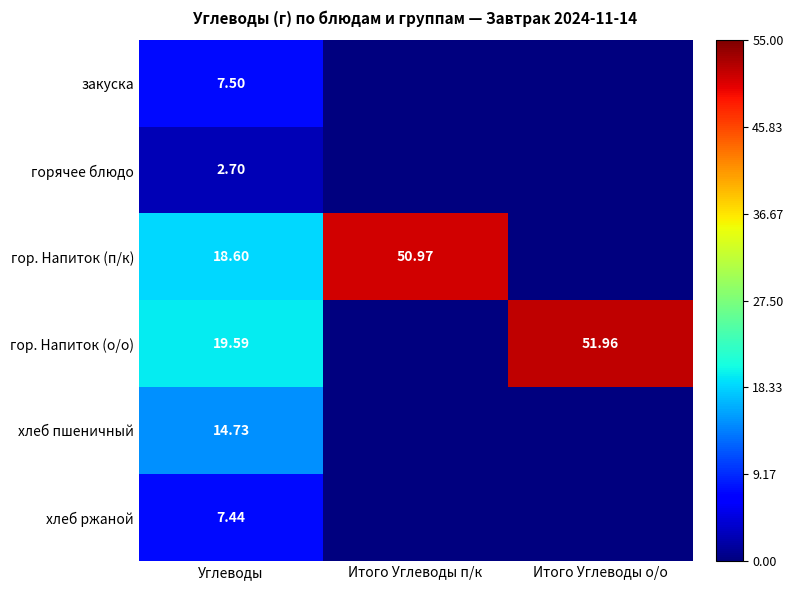

Rank the series at Углеводы from highest to lowest value.

гор. Напиток (о/о), гор. Напиток (п/к), хлеб пшеничный, закуска, хлеб ржаной, горячее блюдо